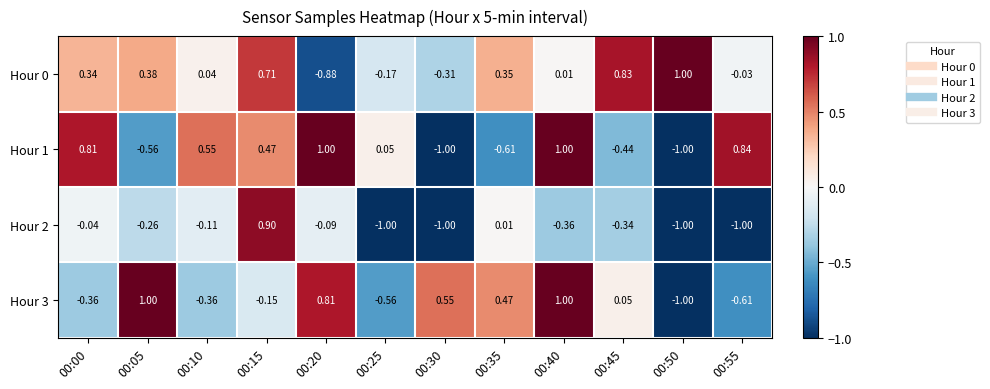

Reading left to right, transcribe all the data shown in this chart.

Hour 0: 00:00=0.3	00:05=0.4	00:10=0.0	00:15=0.7	00:20=-0.9	00:25=-0.2	00:30=-0.3	00:35=0.3	00:40=0.0	00:45=0.8	00:50=1.0	00:55=-0.0
Hour 1: 00:00=0.8	00:05=-0.6	00:10=0.6	00:15=0.5	00:20=1.0	00:25=0.1	00:30=-1.0	00:35=-0.6	00:40=1.0	00:45=-0.4	00:50=-1.0	00:55=0.8
Hour 2: 00:00=-0.0	00:05=-0.3	00:10=-0.1	00:15=0.9	00:20=-0.1	00:25=-1.0	00:30=-1.0	00:35=0.0	00:40=-0.4	00:45=-0.3	00:50=-1.0	00:55=-1.0
Hour 3: 00:00=-0.4	00:05=1.0	00:10=-0.4	00:15=-0.1	00:20=0.8	00:25=-0.6	00:30=0.6	00:35=0.5	00:40=1.0	00:45=0.1	00:50=-1.0	00:55=-0.6